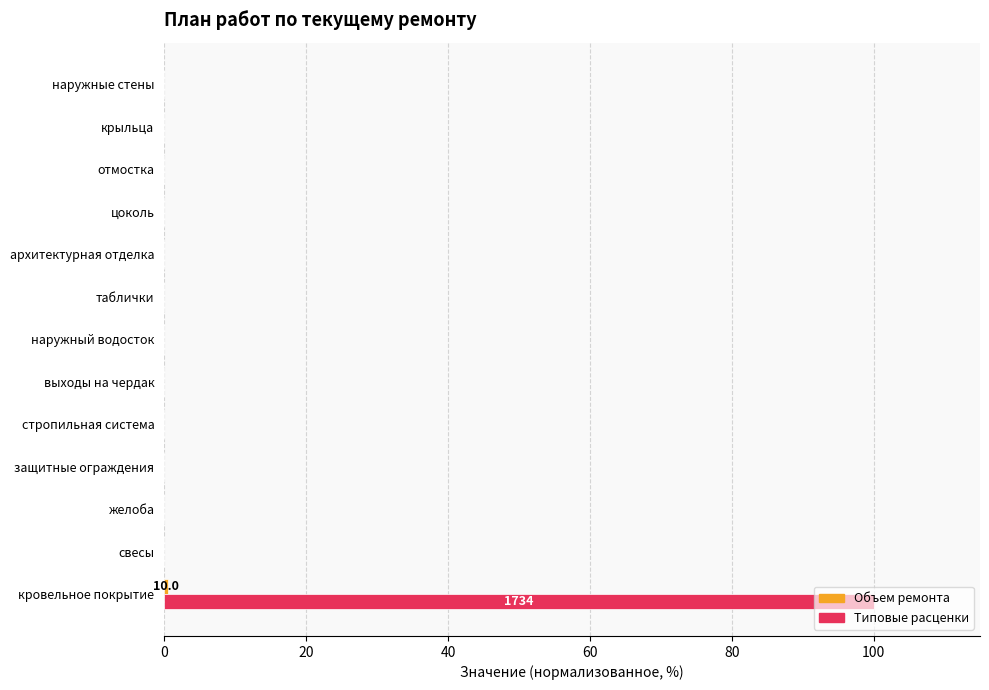

The Типовые расценки series shows -40.6 at цоколь. True or false?

False